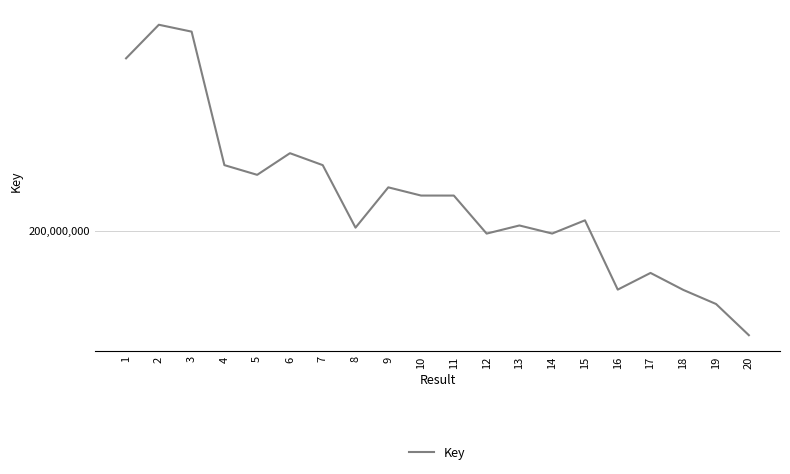

Is this an area chart (filled region under the line)?

No